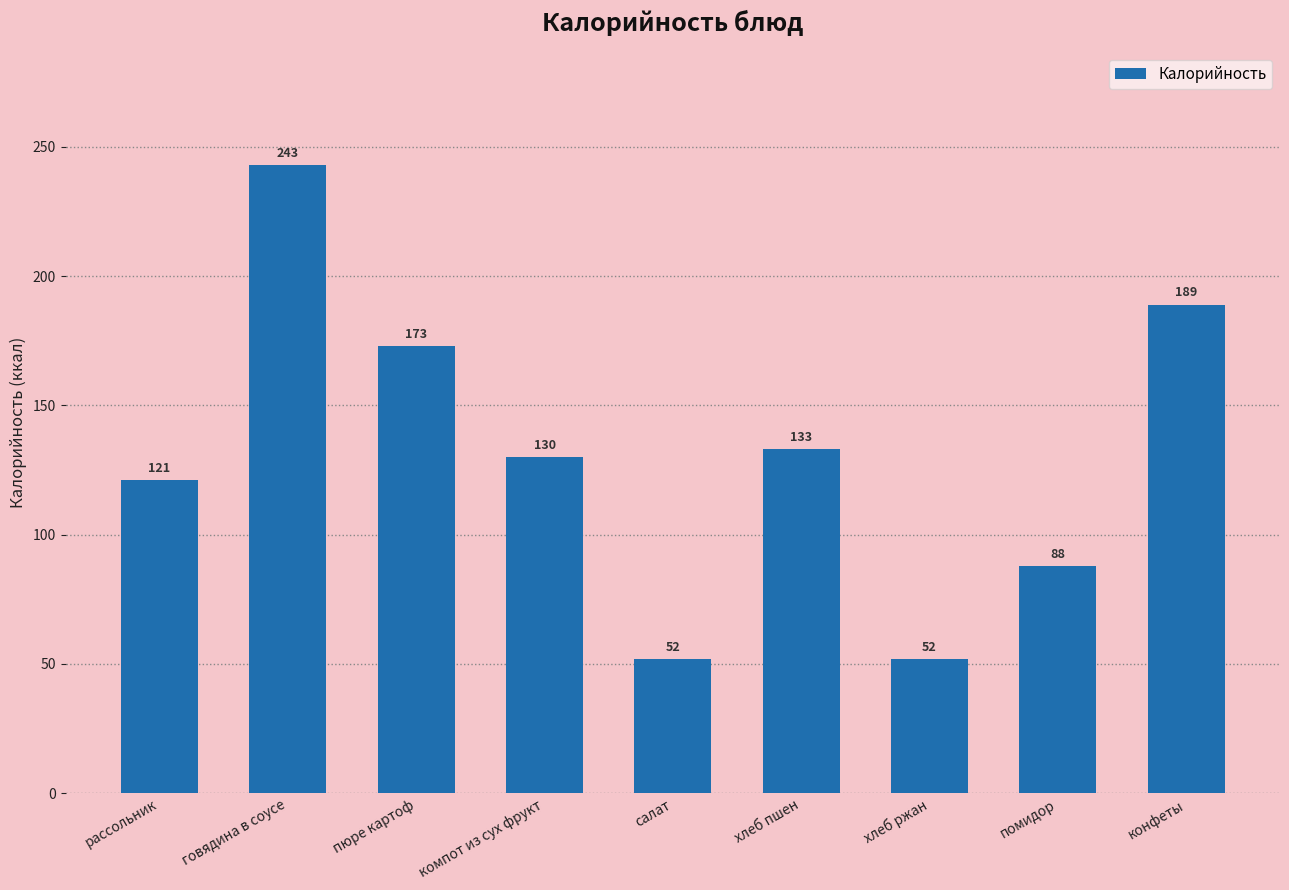

What is the label of the 6th bar from the right?

компот из сух фрукт